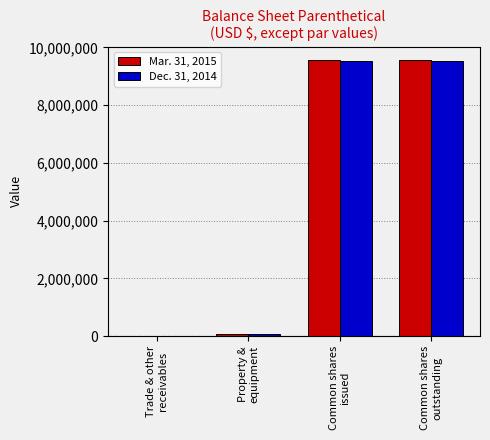

What is the greatest value displayed?

9554222